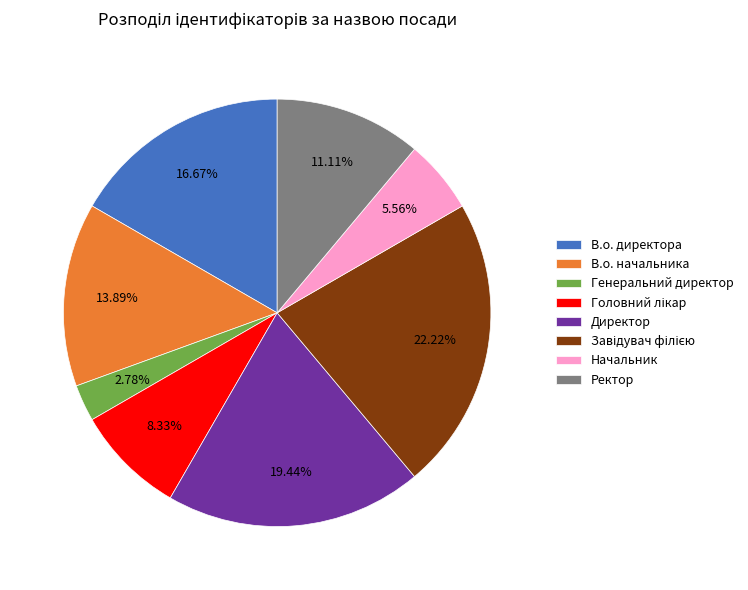

To the nearest percent, what is the average slice percentage?

12%